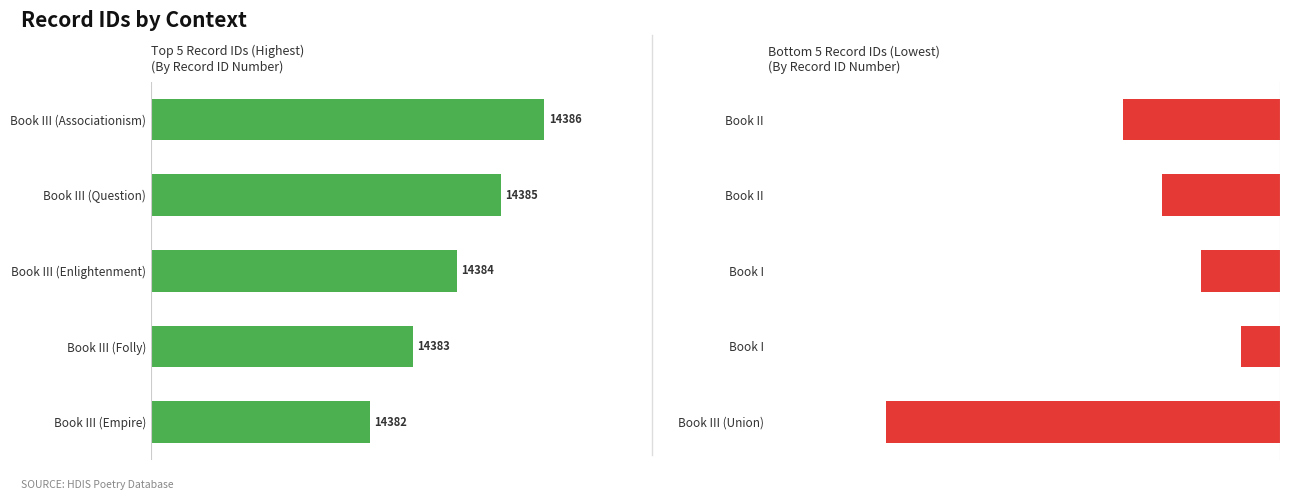

At 2, list the series in order from smallest to largest.

Record ID (Bottom 5), Record ID (Top 5)